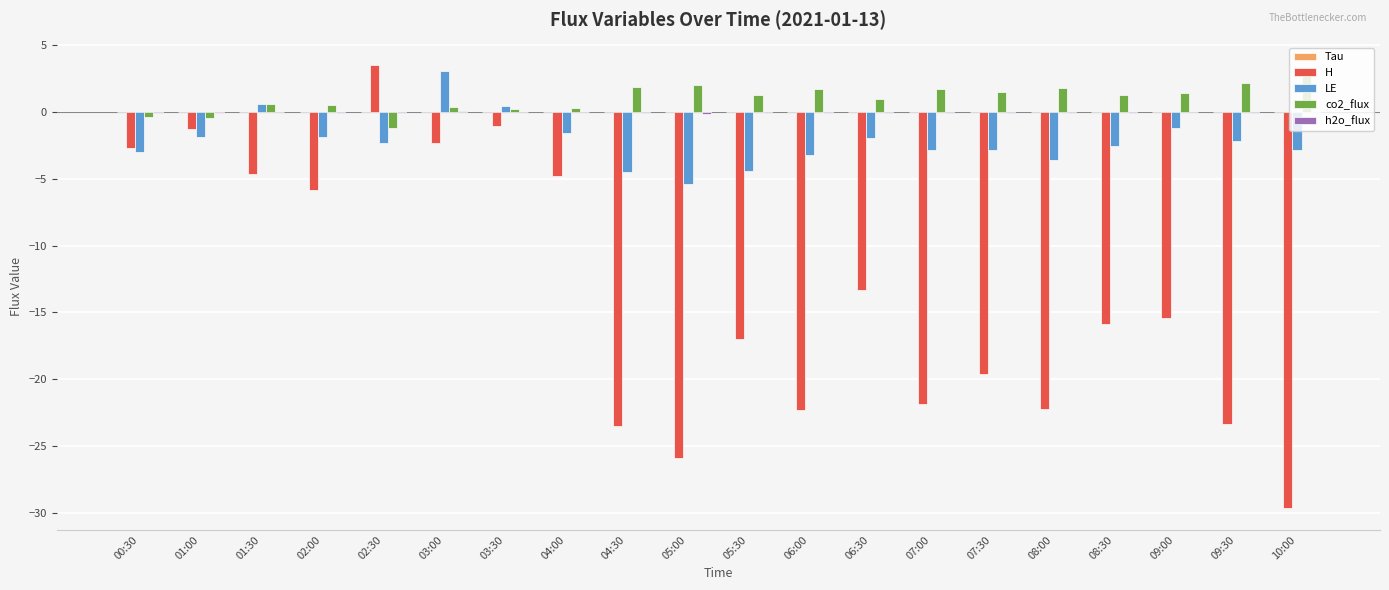

What is the greatest value displayed?

3.5